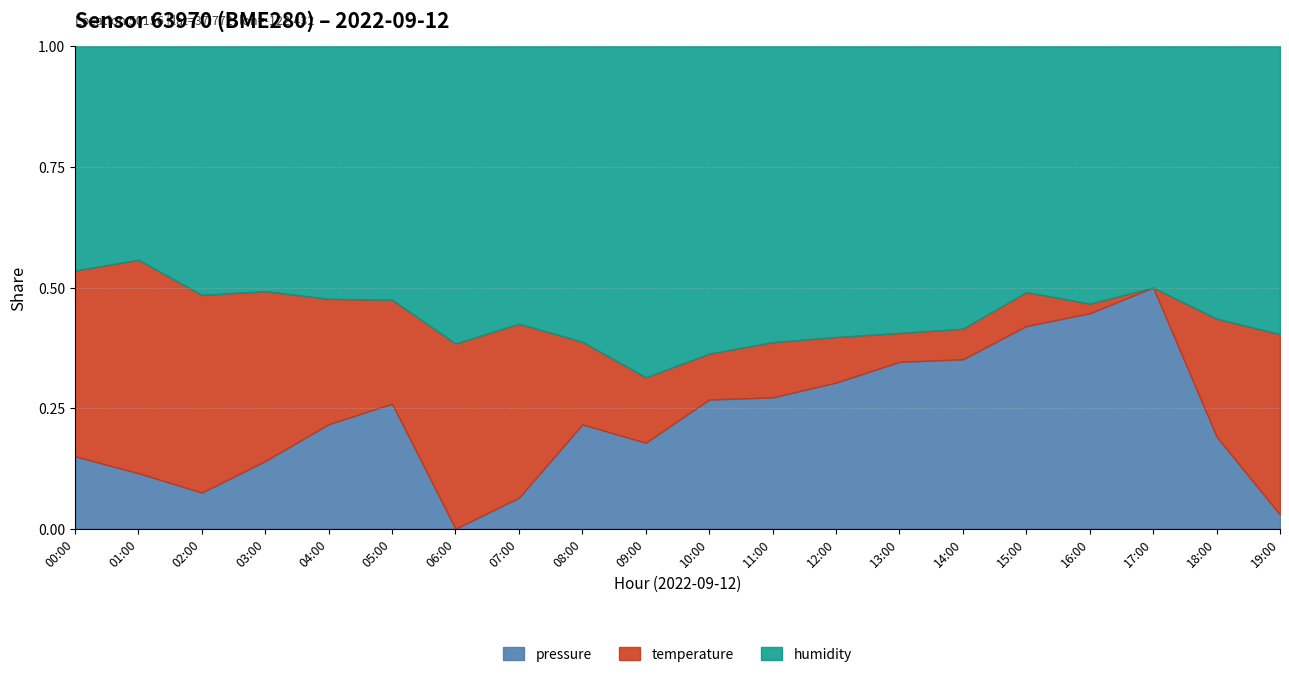

Reading left to right, list all the values displayed in this chart.

pressure: 0.2	0.1	0.1	0.1	0.2	0.3	0.0	0.1	0.2	0.2	0.3	0.3	0.3	0.3	0.4	0.4	0.4	0.5	0.2	0.0
temperature: 0.5	0.6	0.5	0.5	0.5	0.5	0.4	0.4	0.4	0.3	0.4	0.4	0.4	0.4	0.4	0.5	0.5	0.5	0.4	0.4
humidity: 1.0	1.0	1.0	1.0	1.0	1.0	1.0	1.0	1.0	1.0	1.0	1.0	1.0	1.0	1.0	1.0	1.0	1.0	1.0	1.0